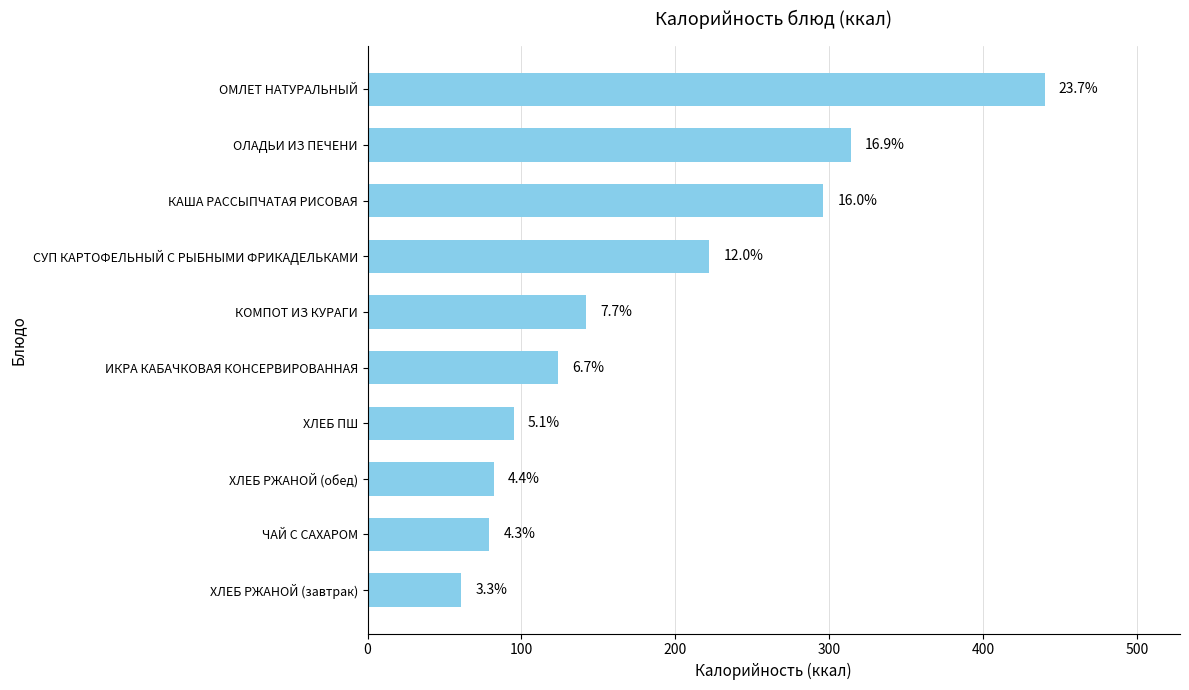

What is the smallest value displayed?

61